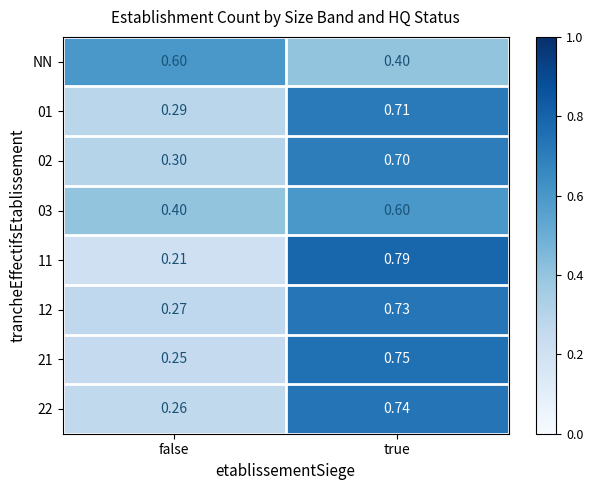

Is the value of 22 at false greater than the value of 21 at true?

No